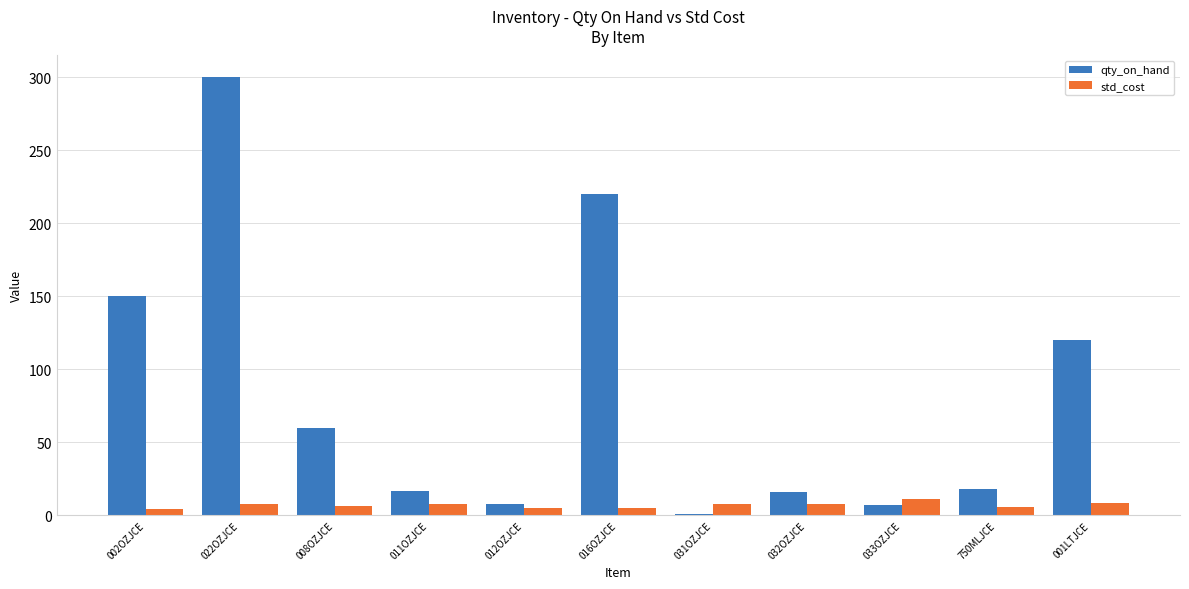

Which series has the largest range (max minus min)?

qty_on_hand